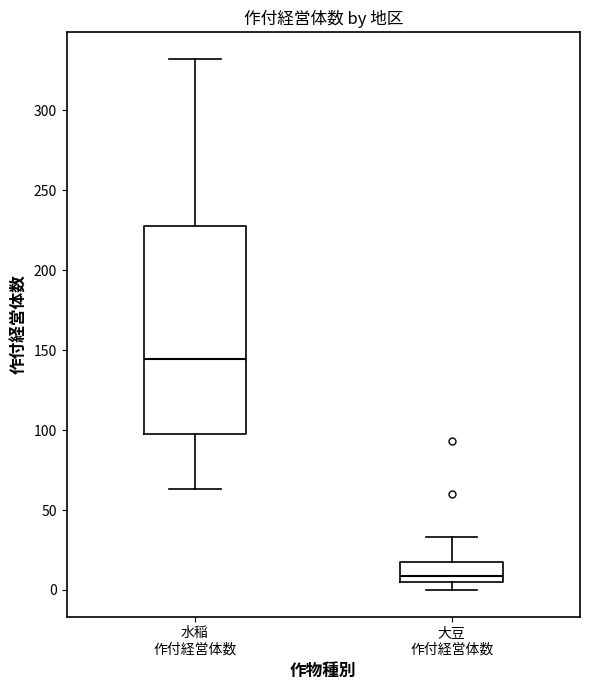

Where does the median line of the box for 大豆 作付経営体数 sit on the y-axis? The values are not printed on the chart, so give them approximately, as read against the axis.

10